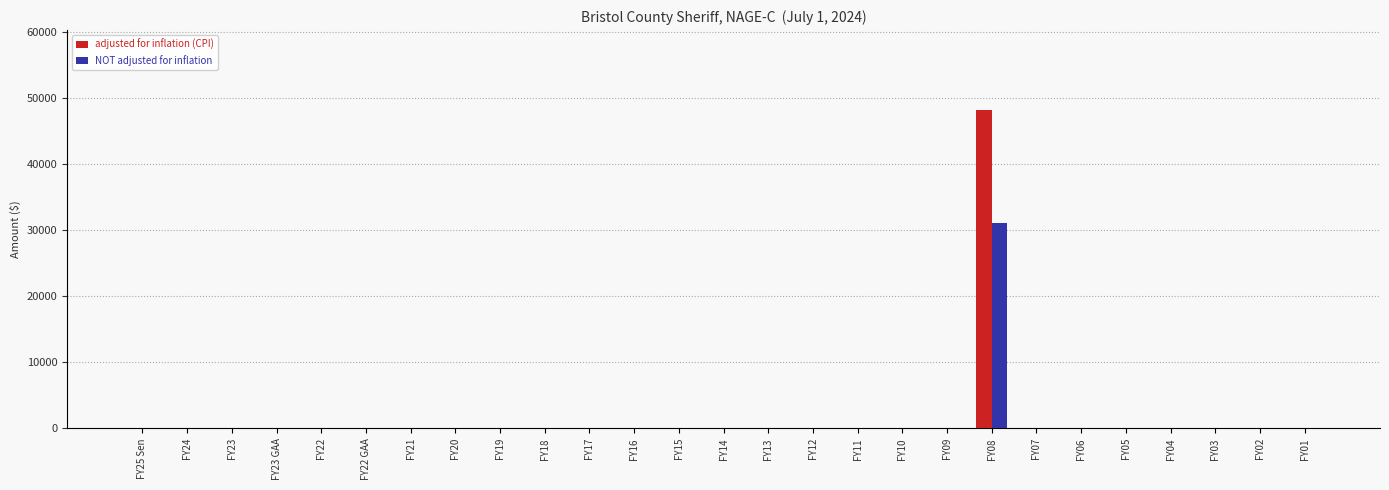

Is it true that adjusted for inflation (CPI) equals 0 at FY07?

True